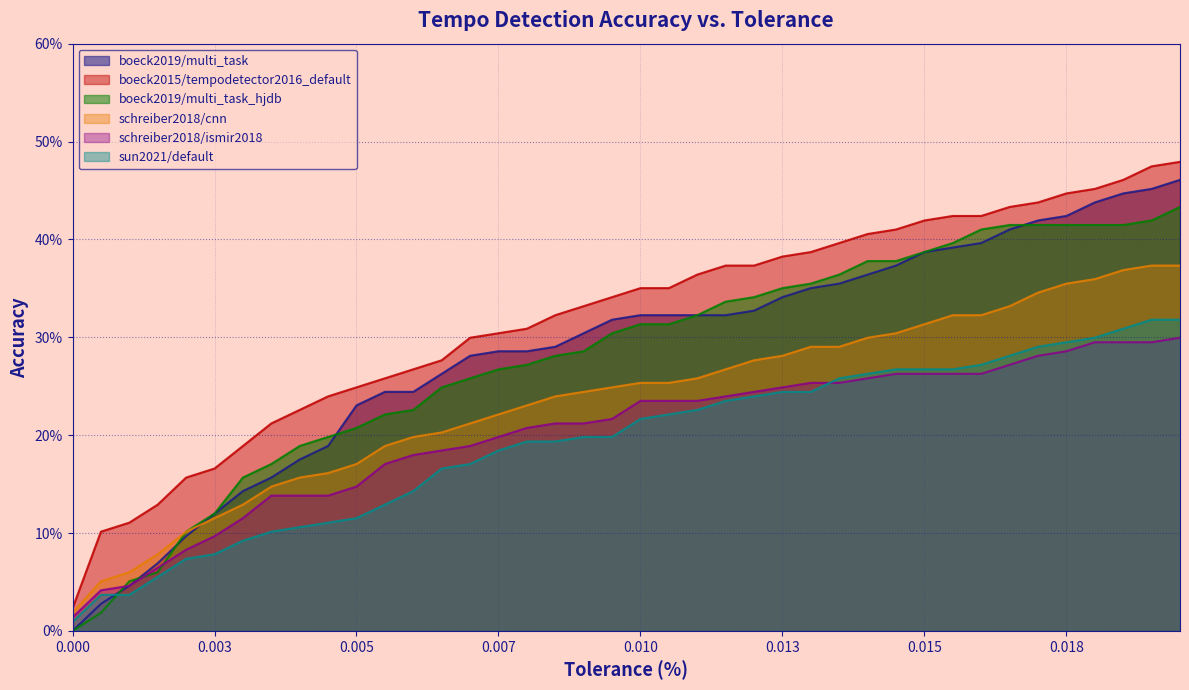

How many series are shown in this chart?

6